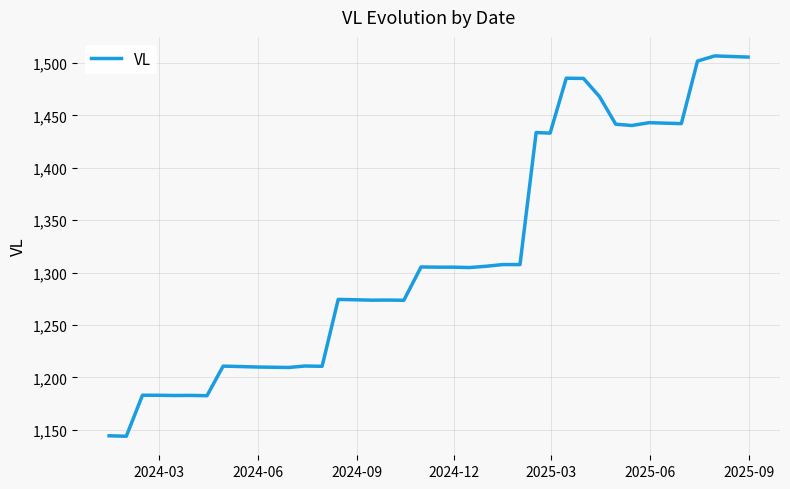

What is the difference between the maximum and minimum values?

363.1